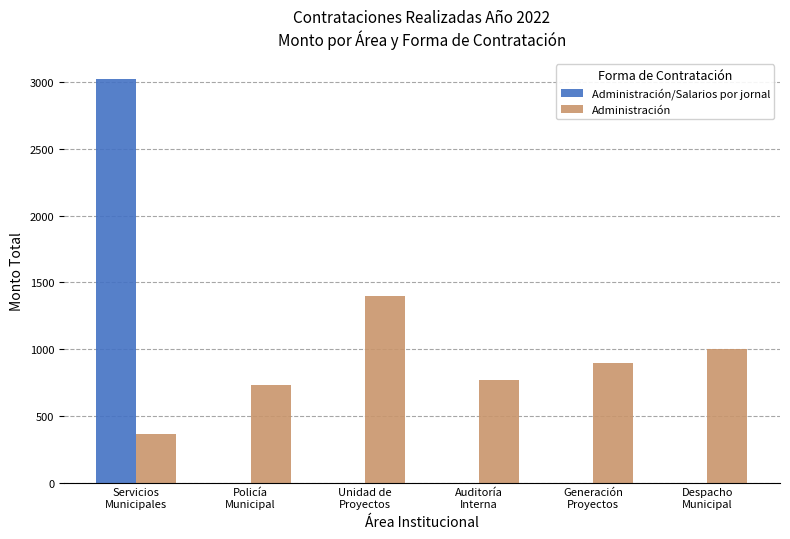

What is the highest value of the Administración/Salarios por jornal series?

3025